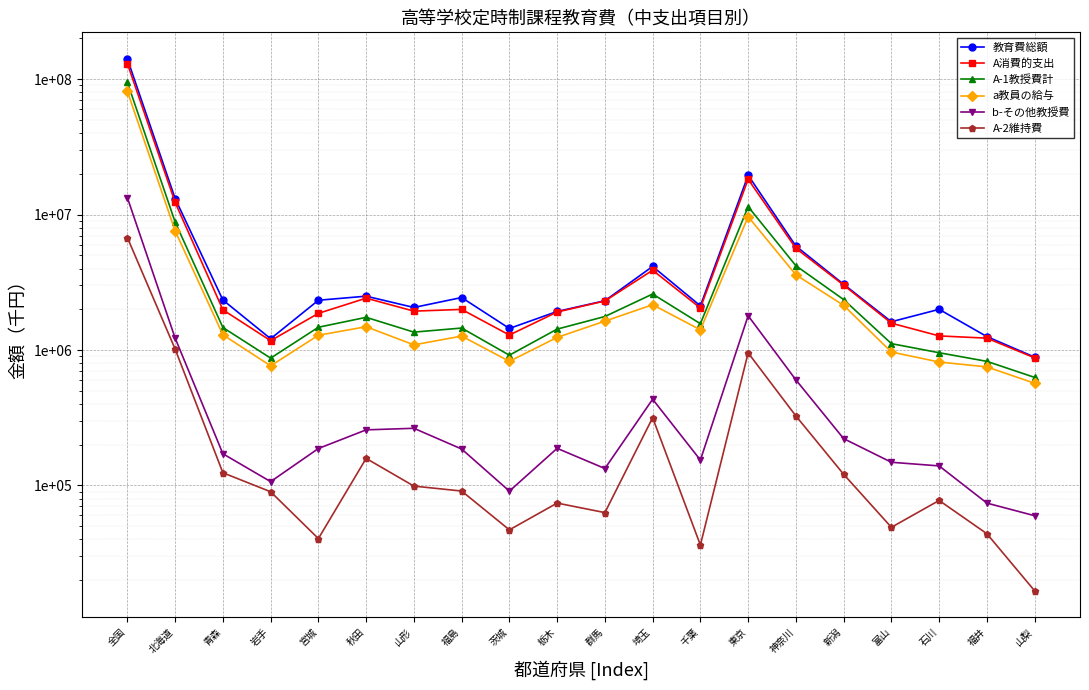

Which series changed the most between 秋田 and 群馬?

教育費総額